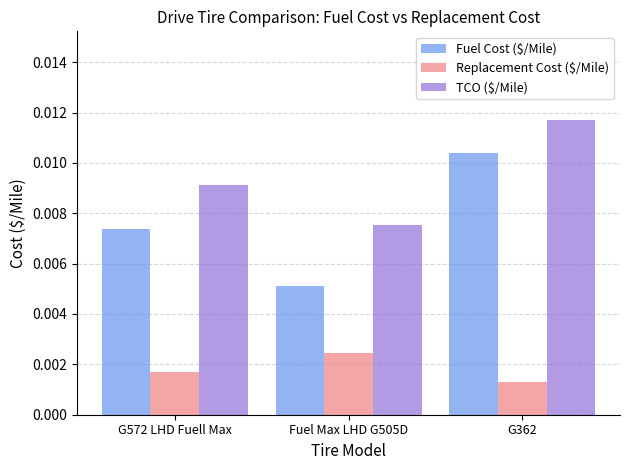

Rank the series at G572 LHD Fuell Max from highest to lowest value.

TCO ($/Mile), Fuel Cost ($/Mile), Replacement Cost ($/Mile)